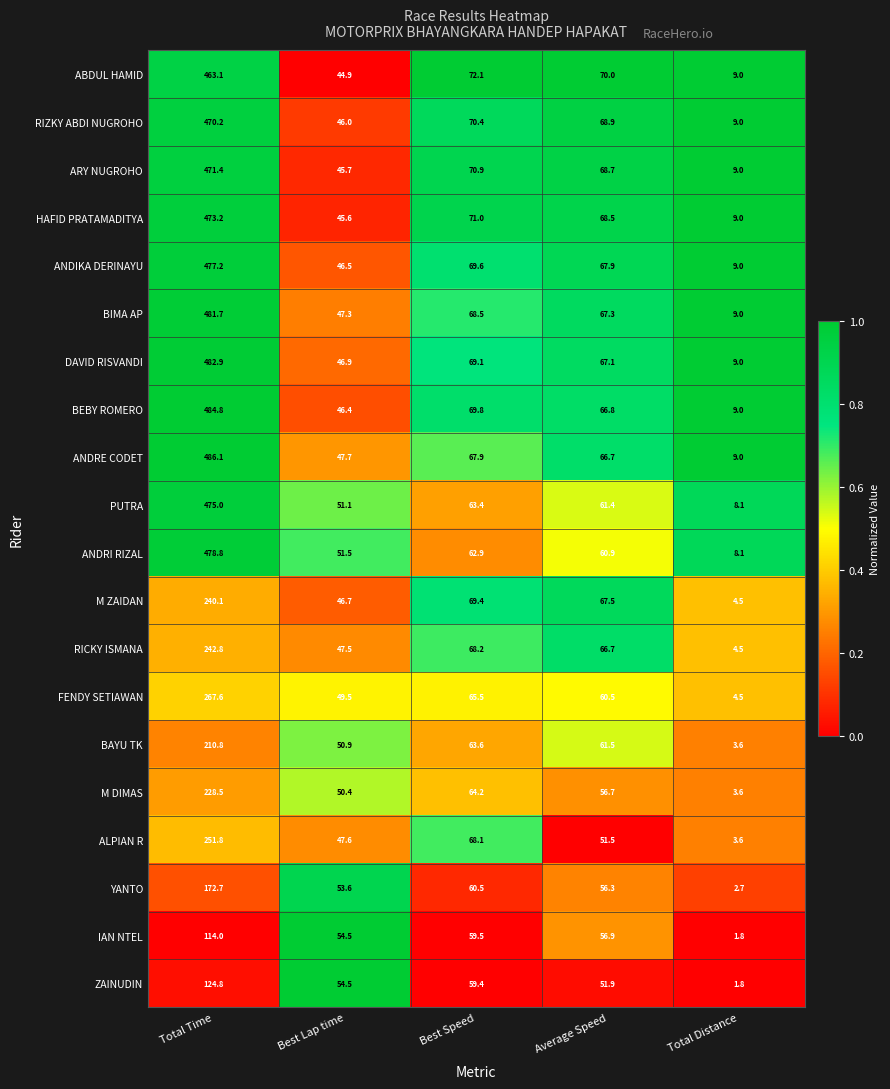

What is the maximum value shown in the chart?

486.1